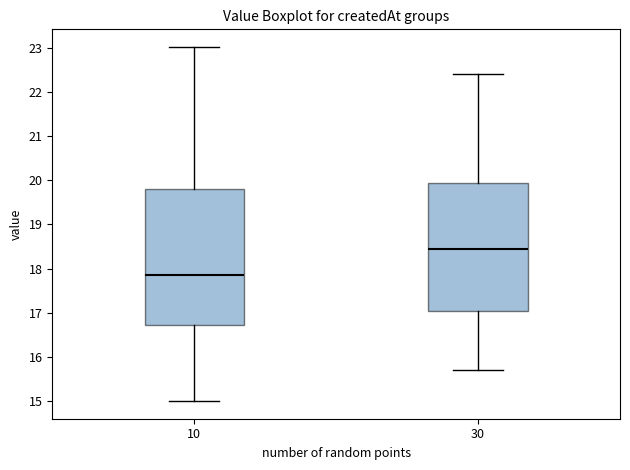

Which box has the lowest median line?

10